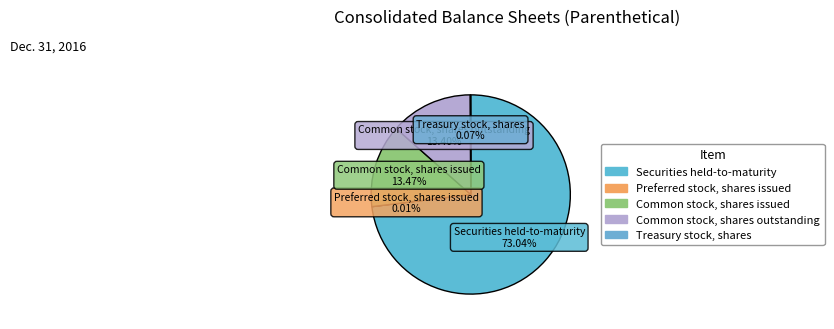

How many slices are in this pie chart?

5